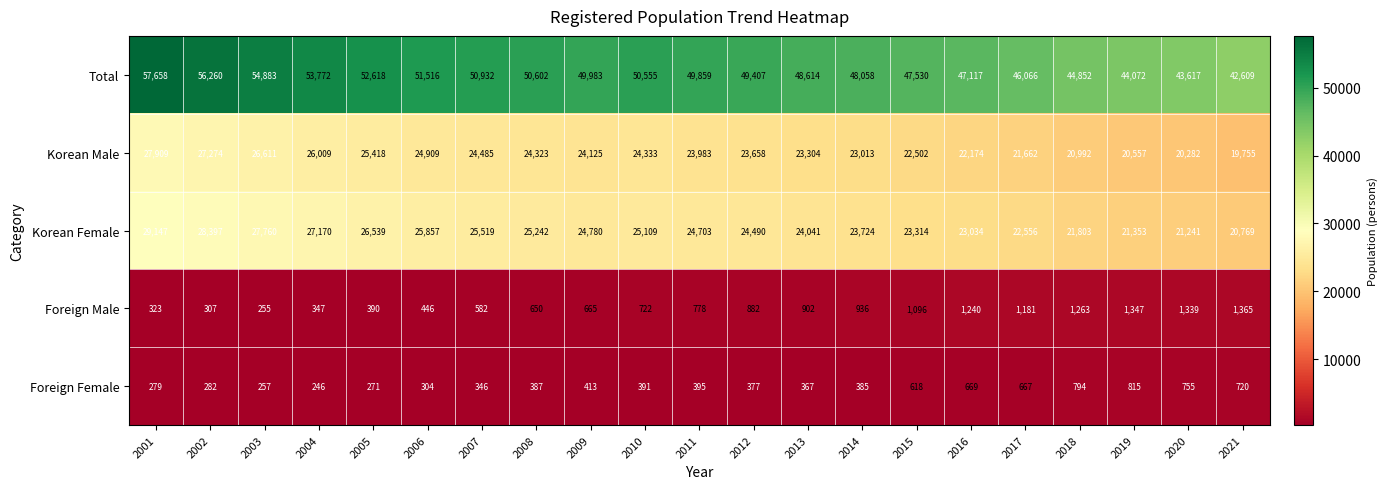

What is the difference between the highest and lowest values at 2012?

49030